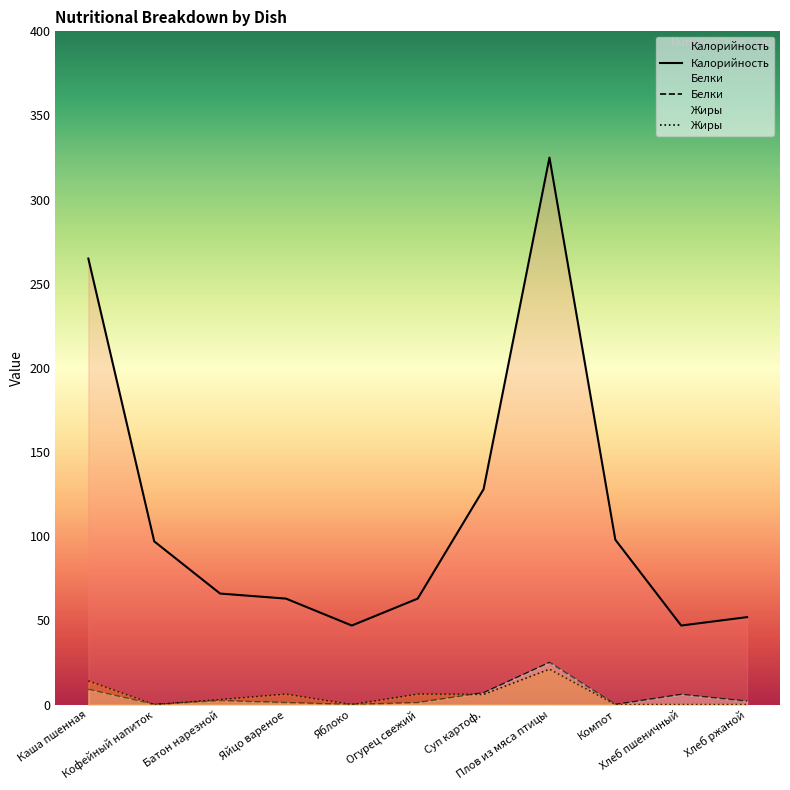

At which category does the chart reach its minimum across all series?

Кофейный напиток